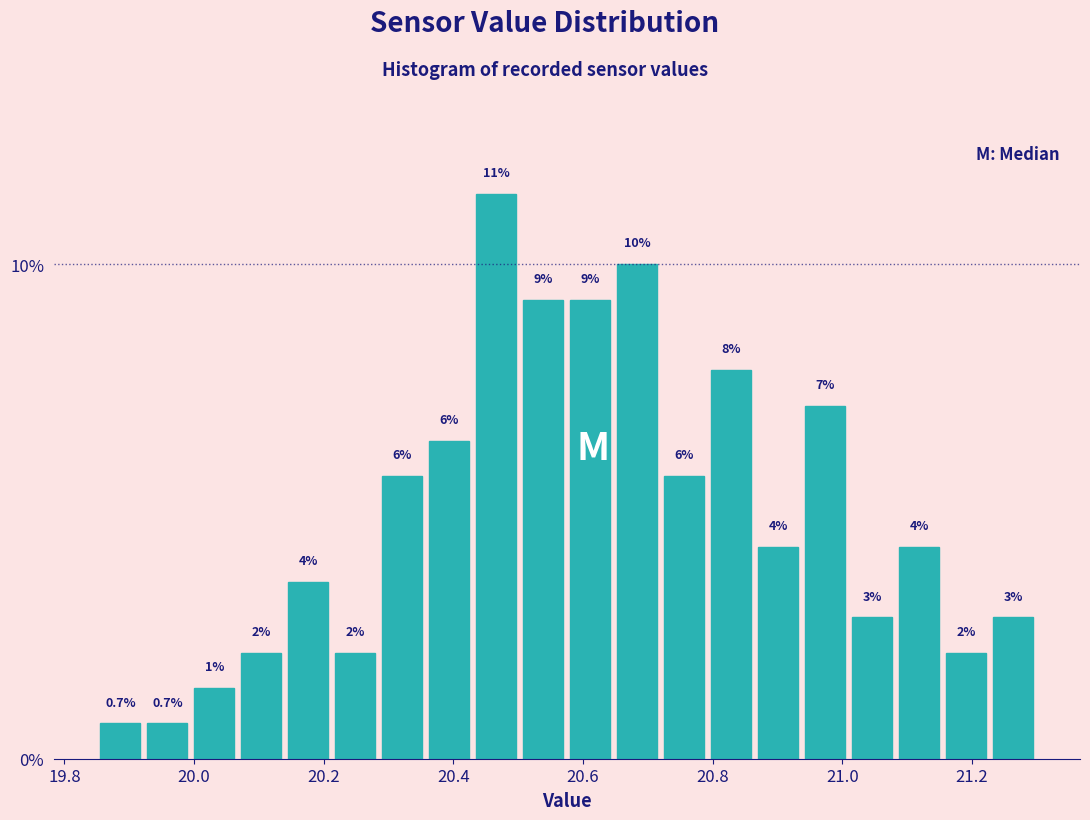

Read against the x-axis, roughly where is the centre of the tallest bar?

20.46